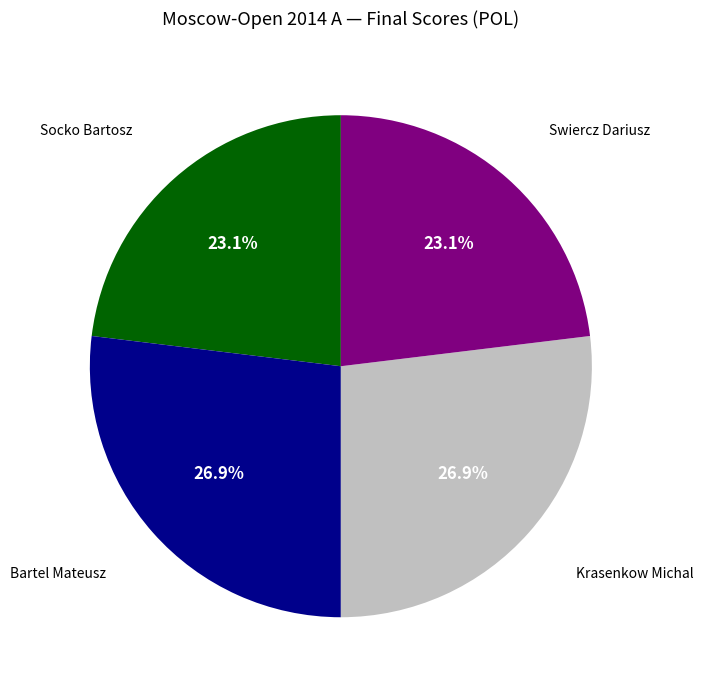

Is there a majority slice in this chart?

No